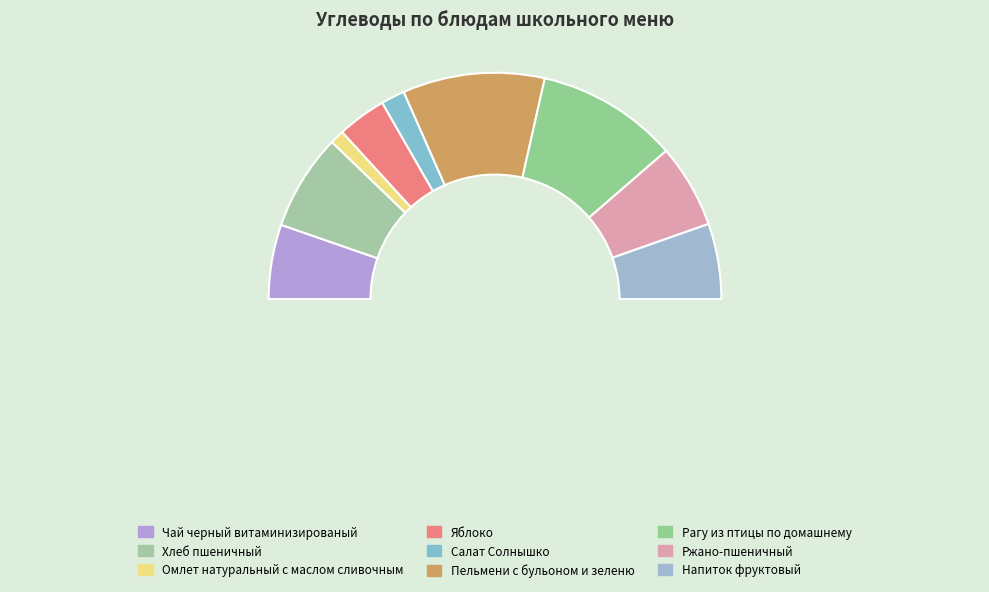

Does Чай черный витаминизированый represent more than half of the total?

No